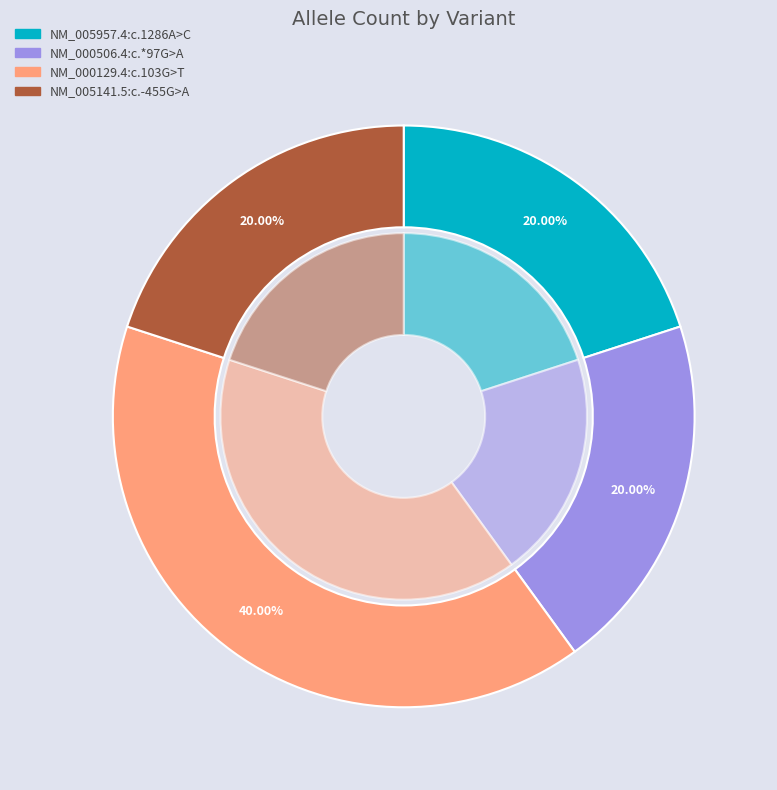

Combined, do NM_005141.5:c.-455G>A and NM_005957.4:c.1286A>C account for over 50%?

No